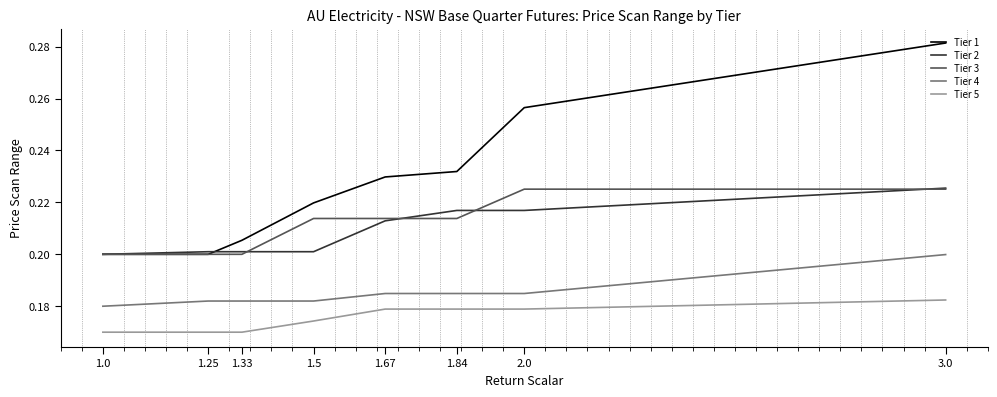

Count the Tier 2 values in the range 0 to 1.

8